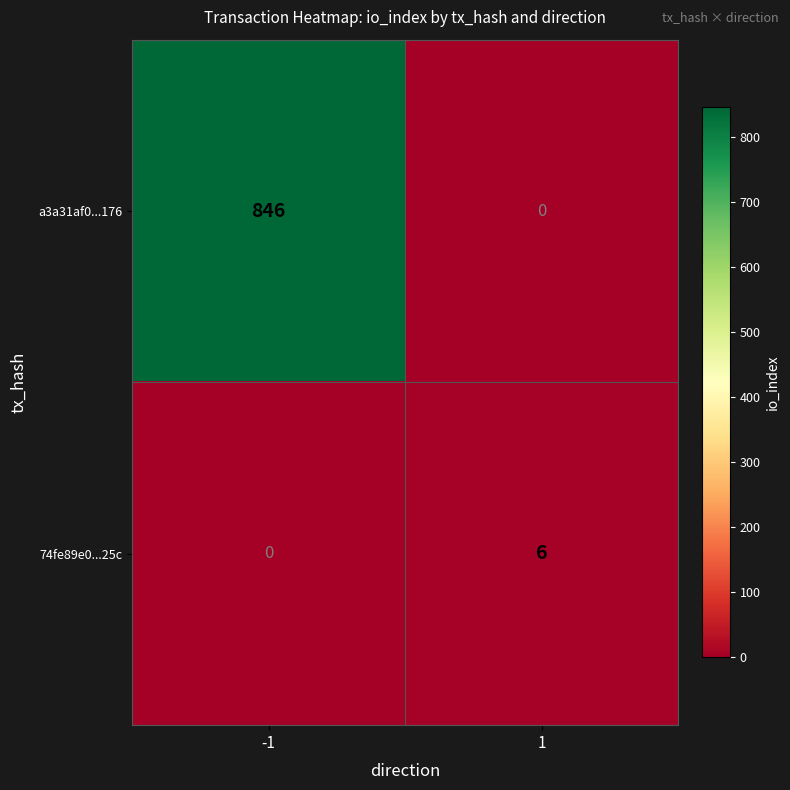

What value does the 74fe89e0...25c series have at 1?

6